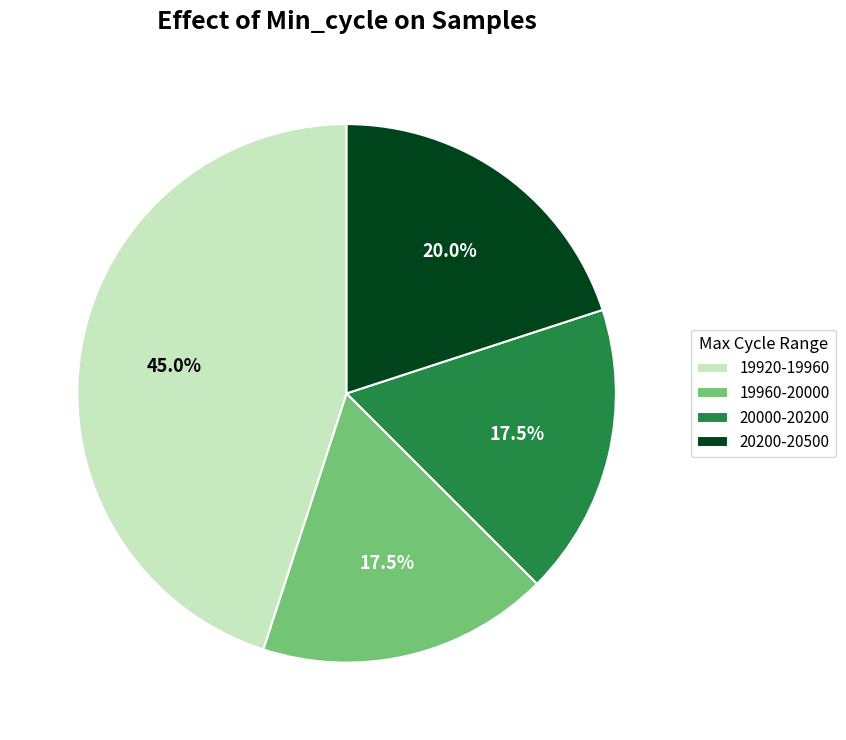

Does 19920-19960 account for over 50% of the chart?

No